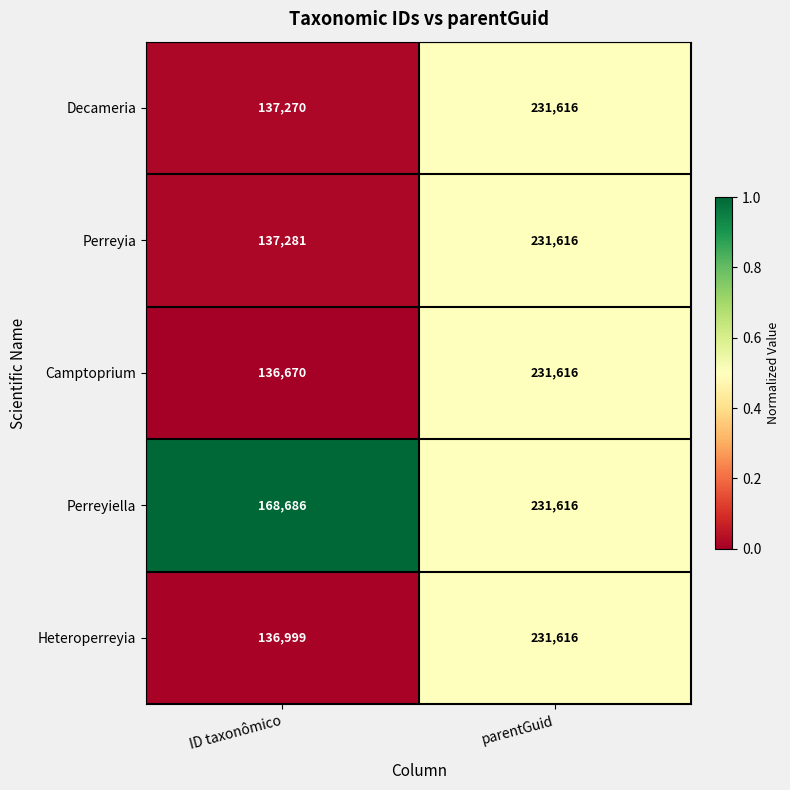

How many data points does each series have?

2